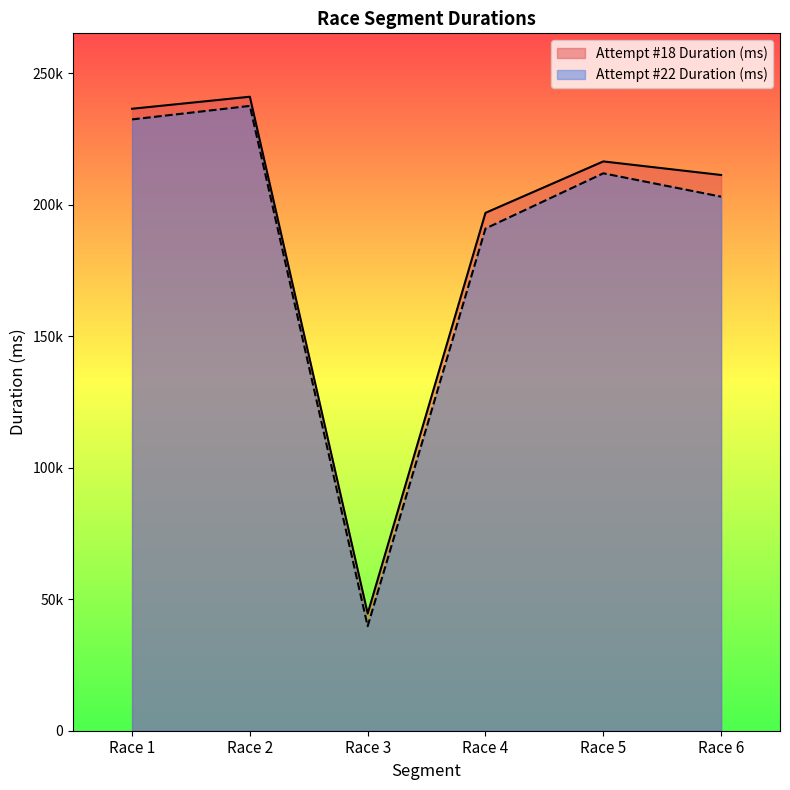

True or false: Attempt #22 Duration (ms) has a value of 203136 at Race 6.

True